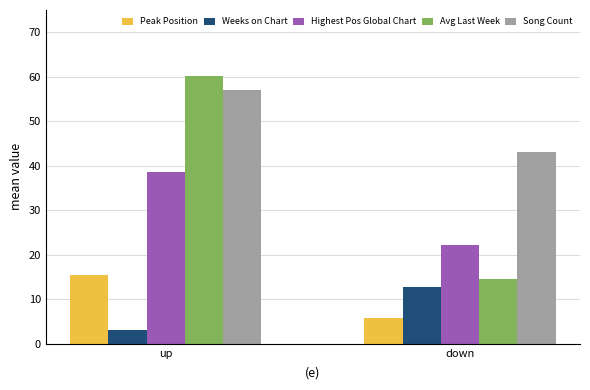

What is the spread (max minus min) of values at up?

57.0